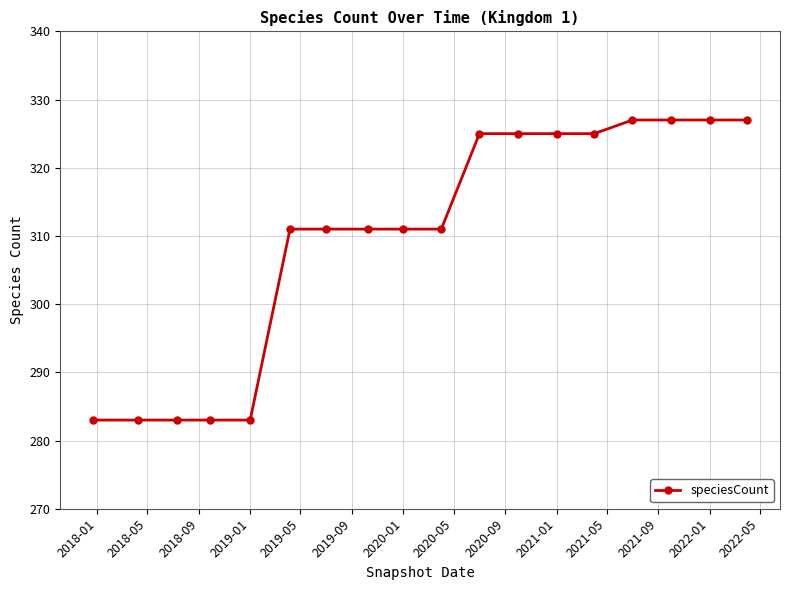

Reading left to right, extract all data points from this chart.

283	283	283	283	283	311	311	311	311	311	325	325	325	325	327	327	327	327